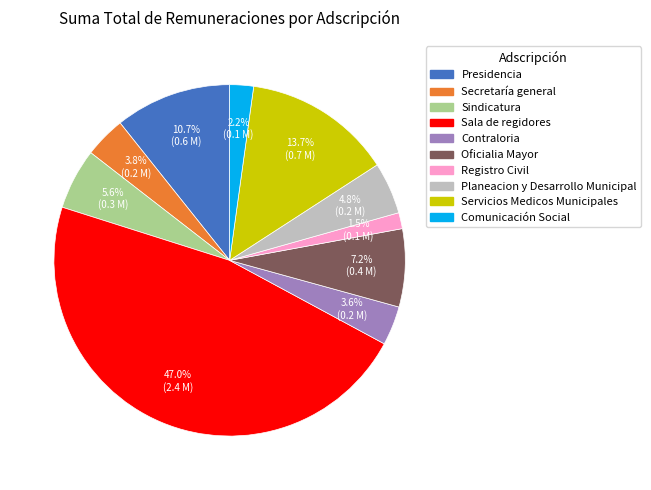

To the nearest percent, what percentage of the pie is Comunicación Social?

2%